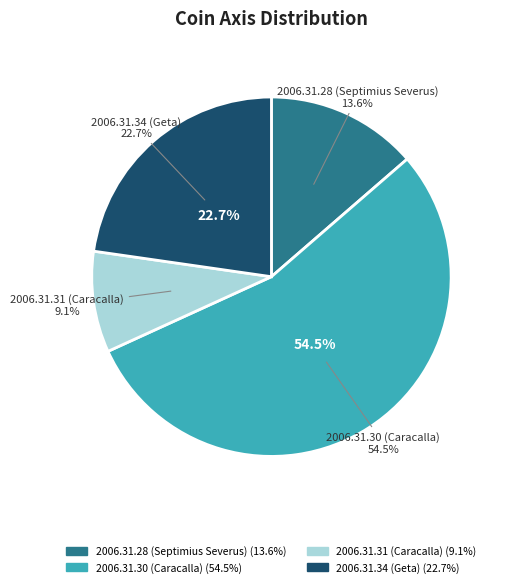

What percentage is NOT represented by 2006.31.31 (Caracalla)?

90.9%